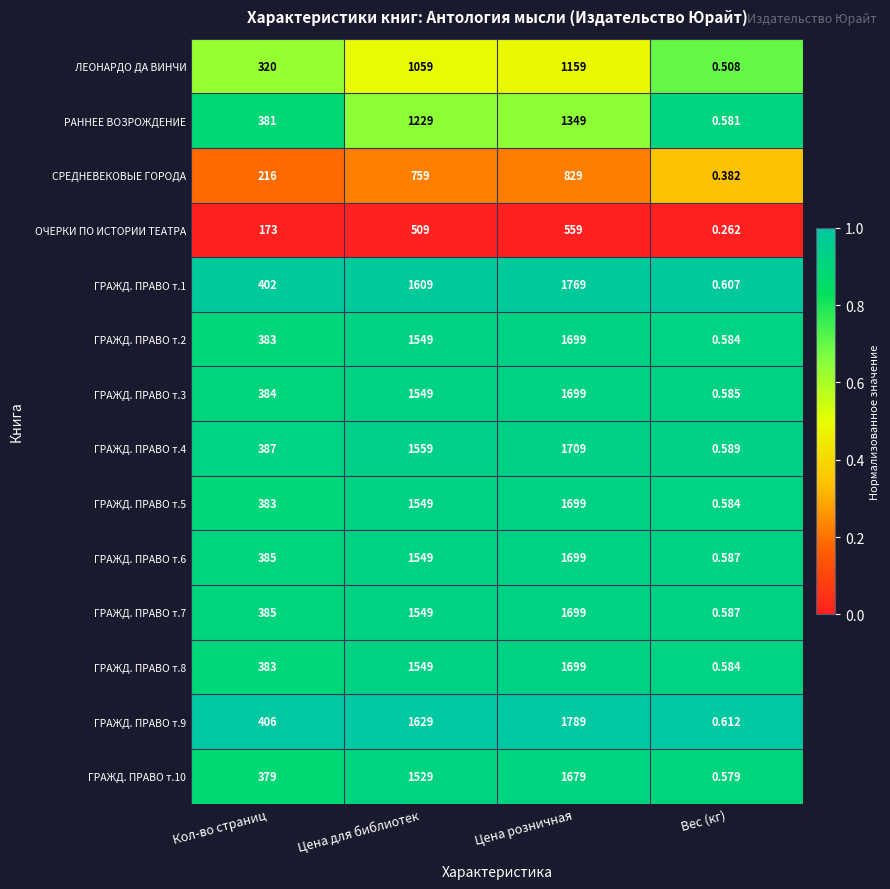

At which label is ГРАЖД. ПРАВО т.6 closest to 849?

Кол-во страниц